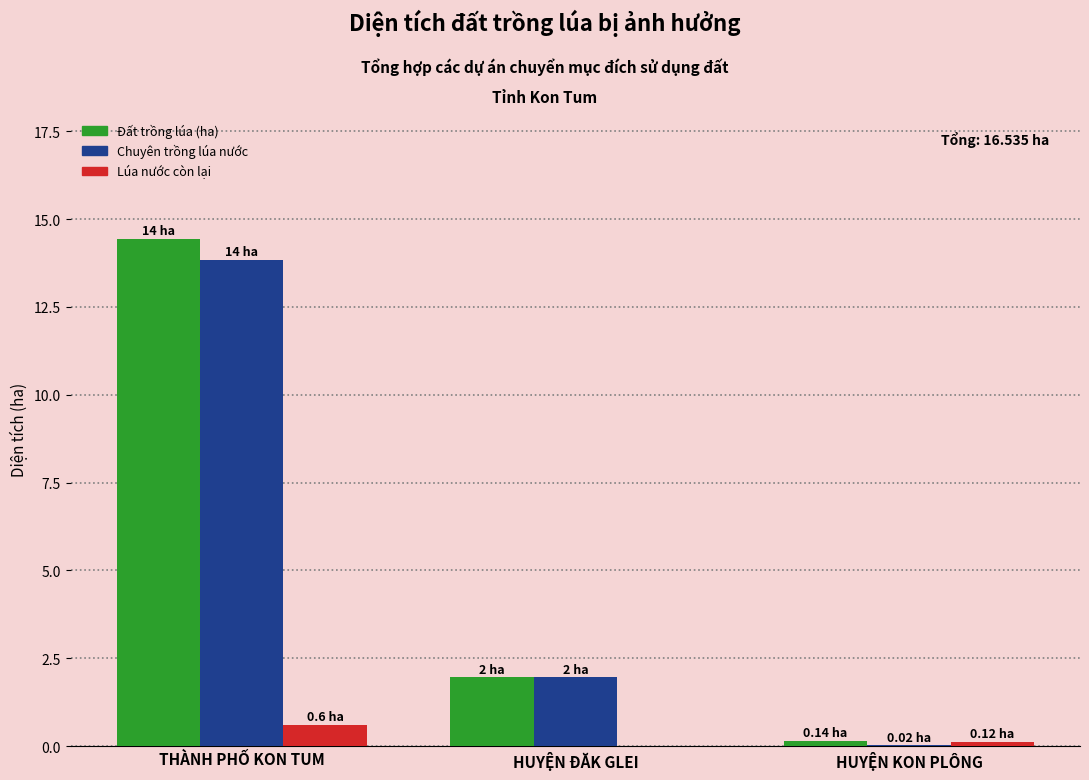

Between HUYỆN ĐĂK GLEI and HUYỆN KON PLÔNG, which series saw the biggest shift?

Chuyên trồng lúa nước